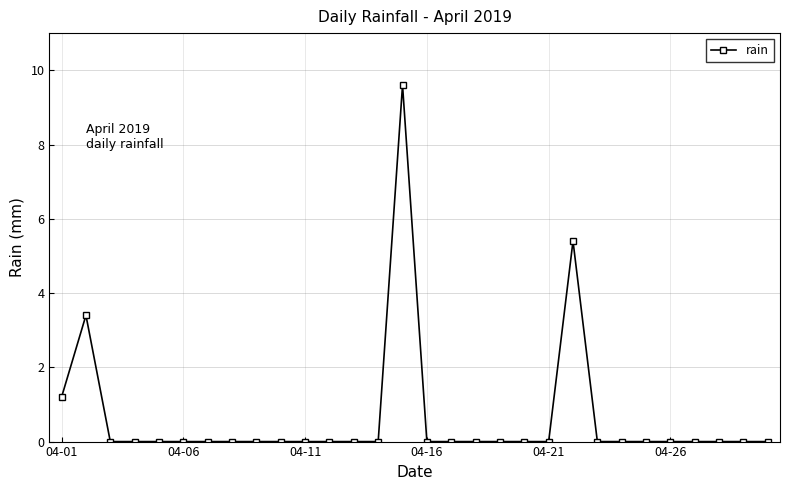

True or false: the data has more than 1 interior local peaks.

True